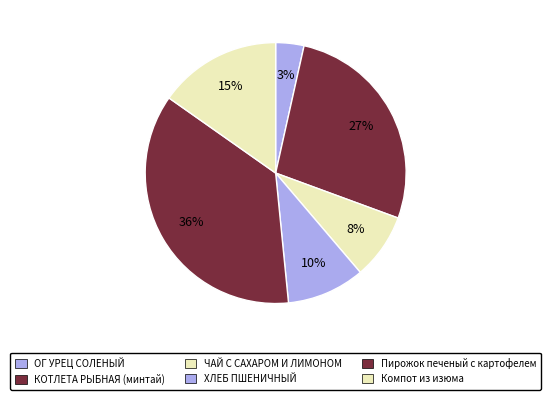

How many slices are in this pie chart?

6